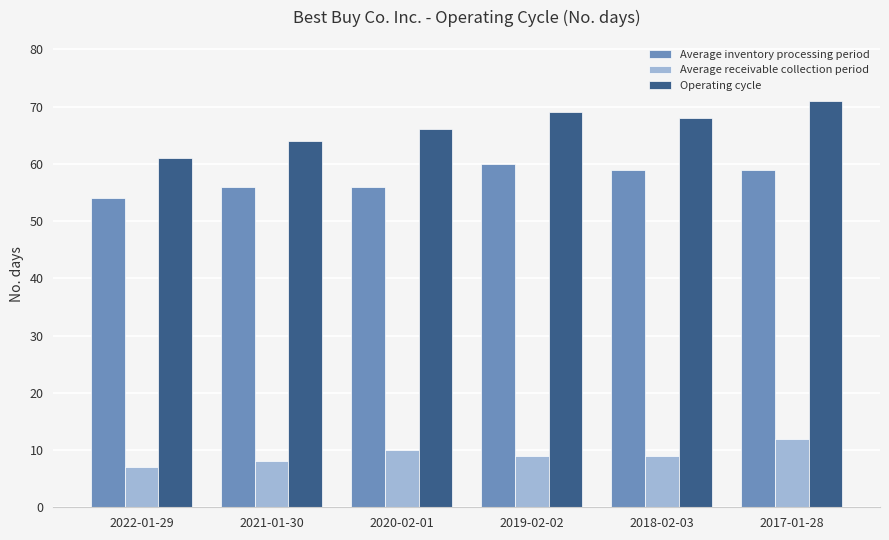

What are all the series names shown in the legend?

Average inventory processing period, Average receivable collection period, Operating cycle